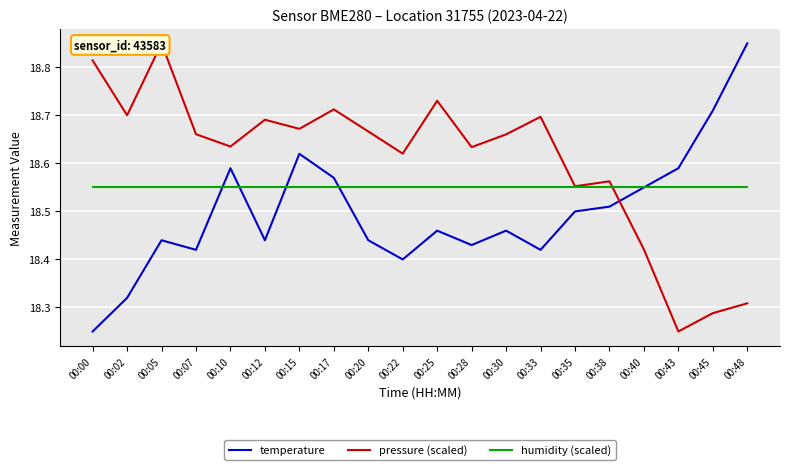

True or false: temperature has a value of 18.4 at 00:05.

True